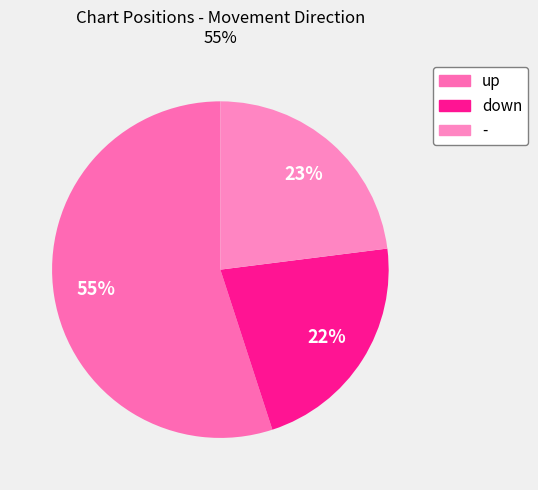

The - slice represents 31% of the pie. True or false?

False